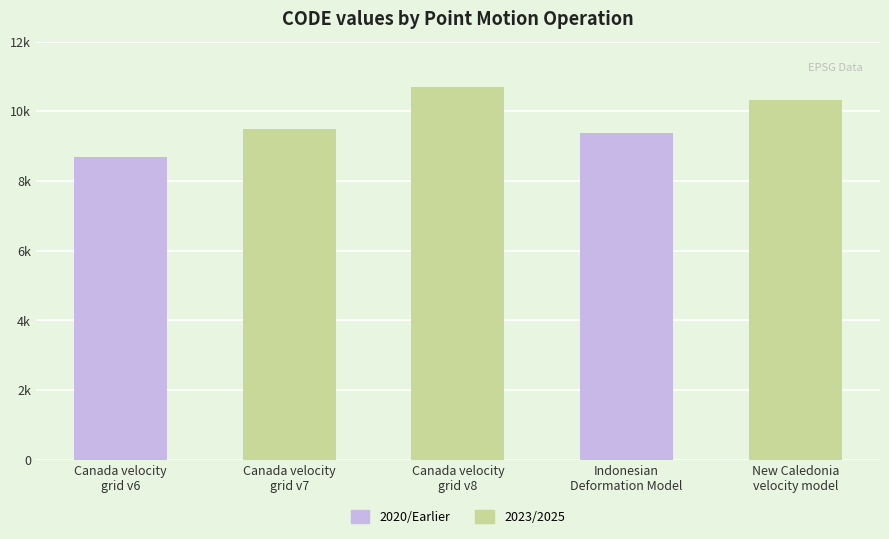

Rank the categories by value from highest to lowest.

Canada velocity
grid v8, New Caledonia
velocity model, Canada velocity
grid v7, Indonesian
Deformation Model, Canada velocity
grid v6